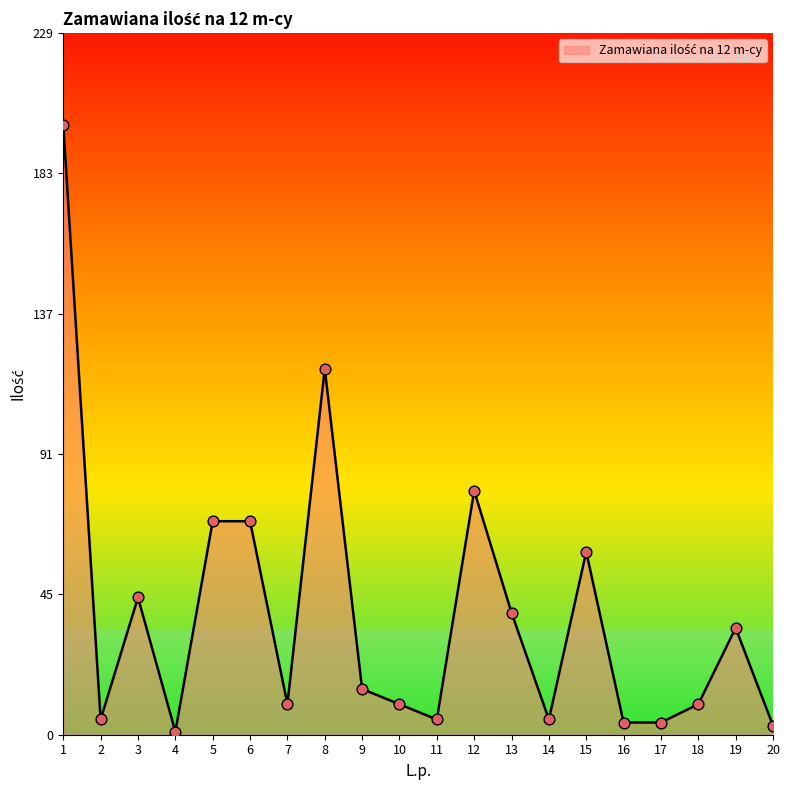

What is the change in value from 5 to 8?

+50